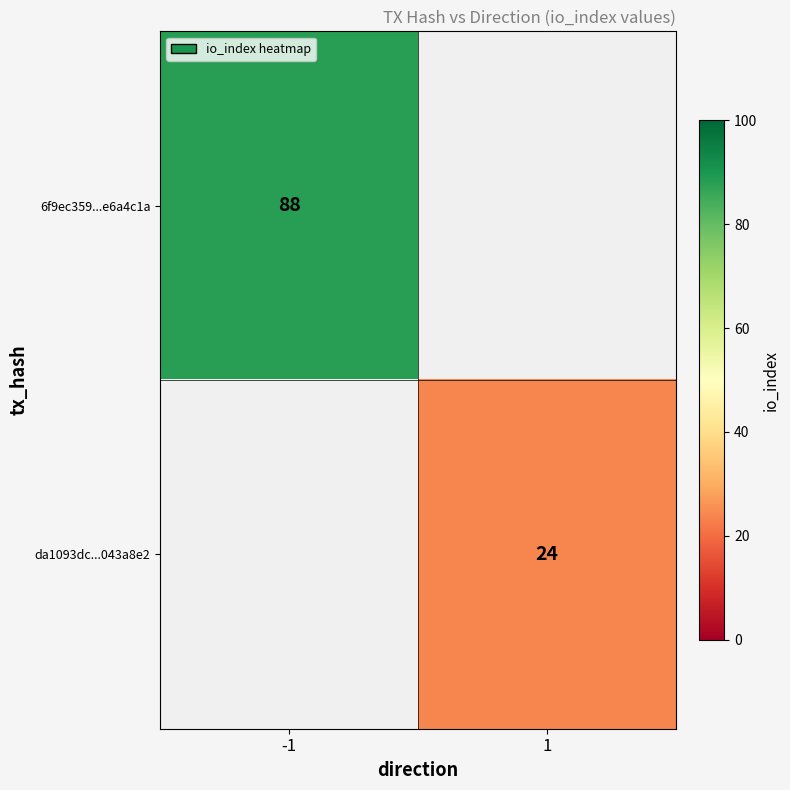

Which has a higher value, 1 or -1?

-1